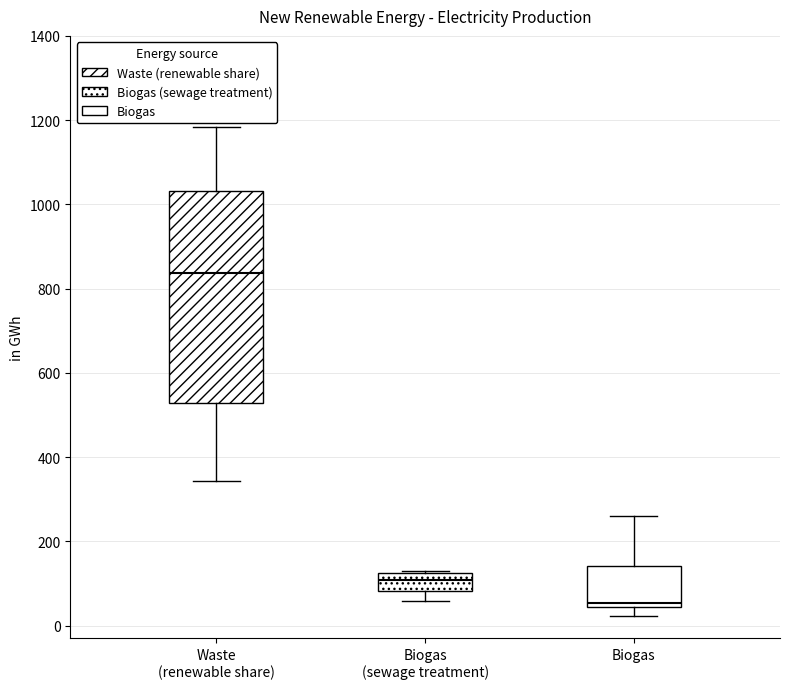

Which box is the tallest, from its lower edge to its upper edge?

Waste (renewable share)